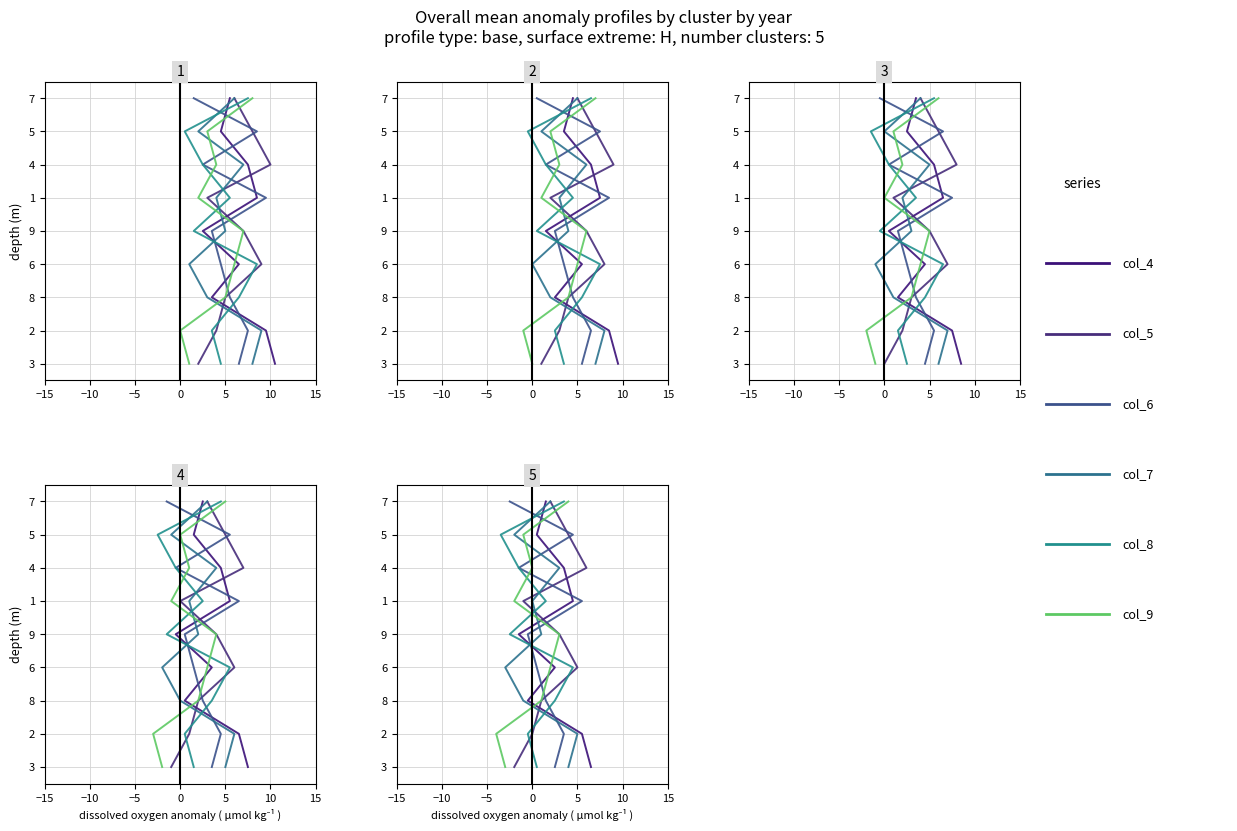

What are all the series names shown in the legend?

col_4, col_5, col_6, col_7, col_8, col_9